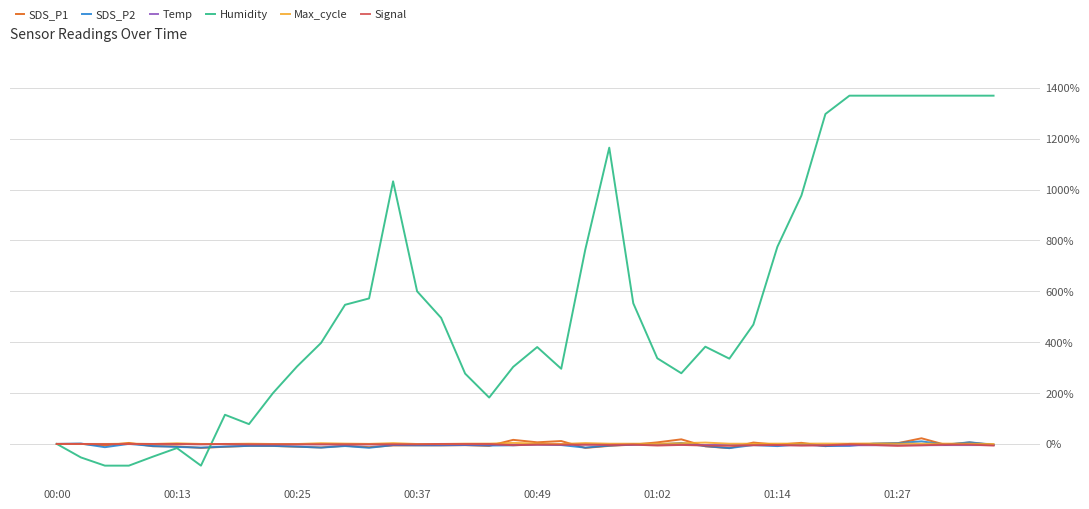

Which series has the widest spread of values?

Humidity